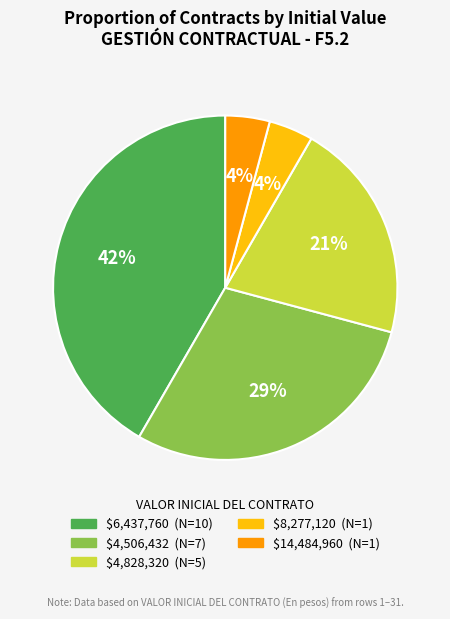

Is there any slice that represents more than half of the pie?

No